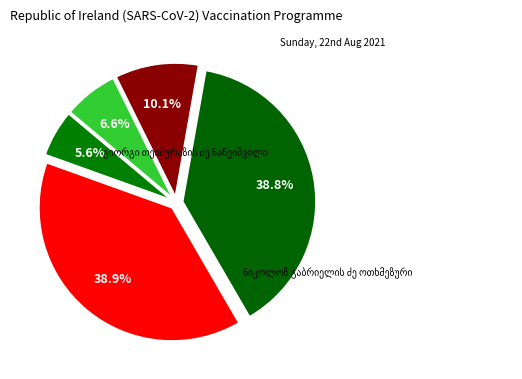

To the nearest percent, what is the difference between the ნიკოლოზ გაბრიელის ძე ოთხმეზური and ეკატერინე ზაქარიას ასული ოთხმეზურისა slice percentages?

4%